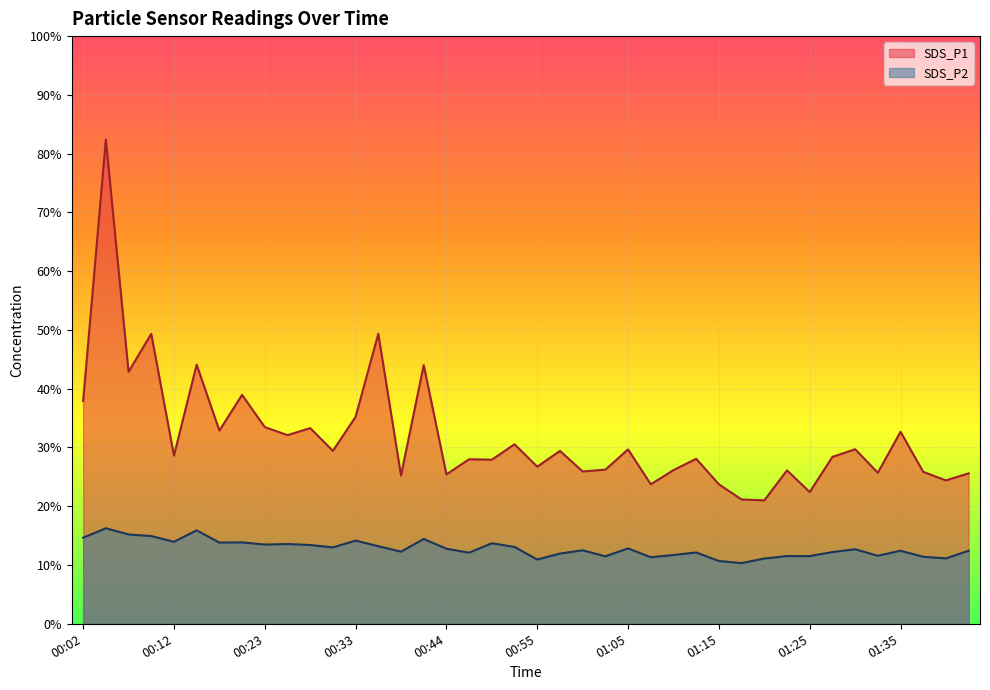

Reading right to left, what are all the values shown in this chart?

SDS_P1: 01:43=25.6	01:41=24.4	01:38=25.9	01:35=32.7	01:33=25.7	01:30=29.7	01:28=28.4	01:25=22.4	01:23=26.1	01:20=21.0	01:18=21.1	01:15=23.7	01:12=28.1	01:10=26.1	01:07=23.7	01:05=29.7	01:02=26.2	01:00=25.9	00:57=29.4	00:55=26.7	00:52=30.6	00:49=27.9	00:46=28.0	00:44=25.4	00:41=44.0	00:38=25.2	00:36=49.4	00:33=35.2	00:31=29.4	00:28=33.3	00:26=32.1	00:23=33.5	00:21=39.0	00:18=32.9	00:15=44.1	00:12=28.6	00:10=49.3	00:07=42.9	00:05=82.4	00:02=37.9
SDS_P2: 01:43=12.4	01:41=11.1	01:38=11.4	01:35=12.4	01:33=11.6	01:30=12.7	01:28=12.2	01:25=11.5	01:23=11.5	01:20=11.1	01:18=10.3	01:15=10.7	01:12=12.1	01:10=11.7	01:07=11.3	01:05=12.8	01:02=11.5	01:00=12.5	00:57=11.9	00:55=10.9	00:52=13.1	00:49=13.7	00:46=12.1	00:44=12.8	00:41=14.4	00:38=12.3	00:36=13.2	00:33=14.2	00:31=13.0	00:28=13.4	00:26=13.6	00:23=13.5	00:21=13.8	00:18=13.8	00:15=15.9	00:12=13.9	00:10=14.9	00:07=15.2	00:05=16.2	00:02=14.7